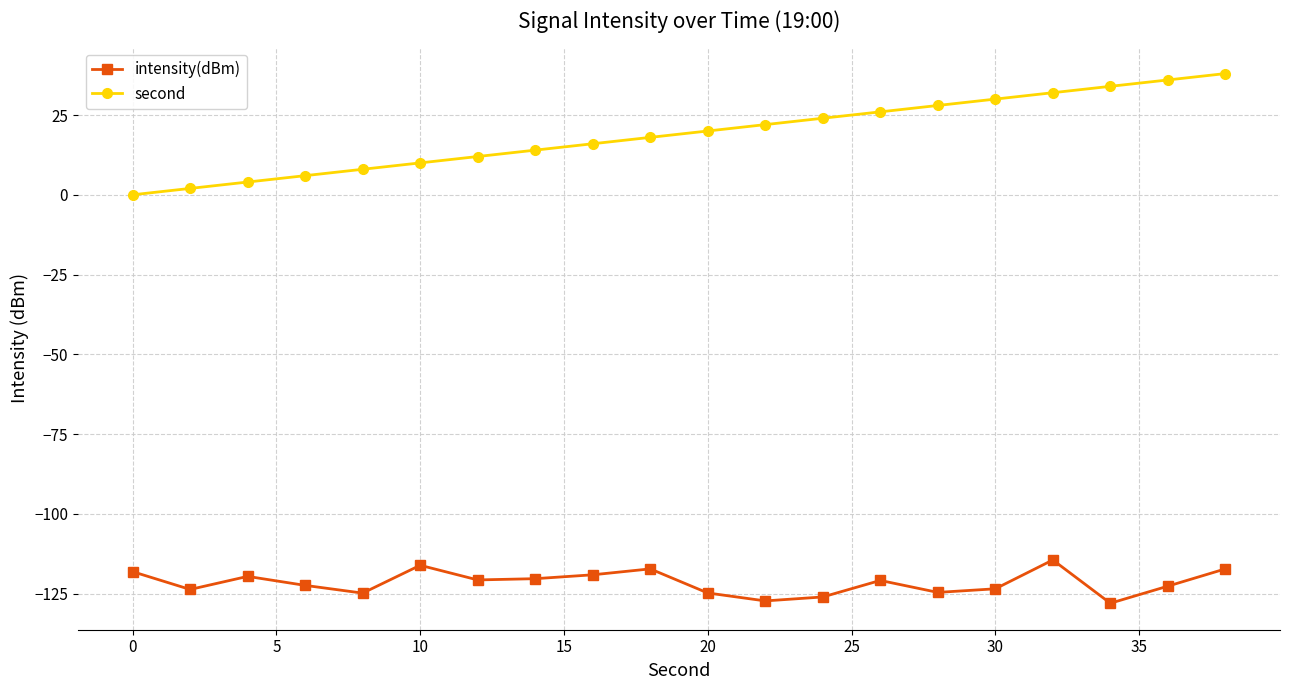

True or false: second has more than 2 interior local peaks.

False